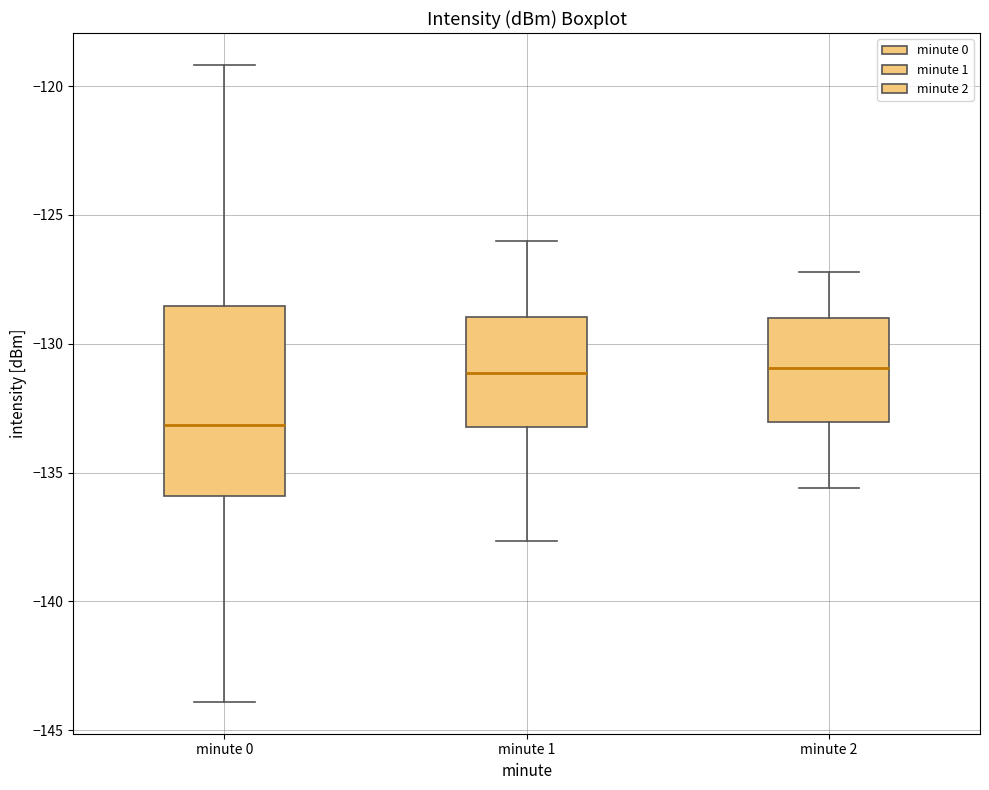

Reading left to right, transcribe this box plot: for each box, give where its median line is, the range the box spans, and where its two whiskers end, as read against the y-axis. The values are not printed on the chart, so give them approximately, as read against the axis.

minute 0: median -133.0, box -136.0 to -128.5, whiskers -144.0 to -119.0
minute 1: median -131.0, box -133.0 to -129.0, whiskers -137.5 to -126.0
minute 2: median -131.0, box -133.0 to -129.0, whiskers -135.5 to -127.0